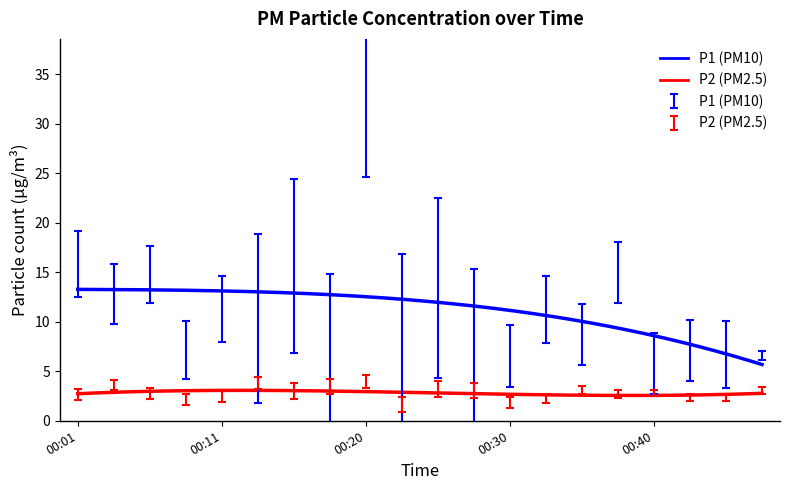

How many interior local peaks does the P1 series have?

8